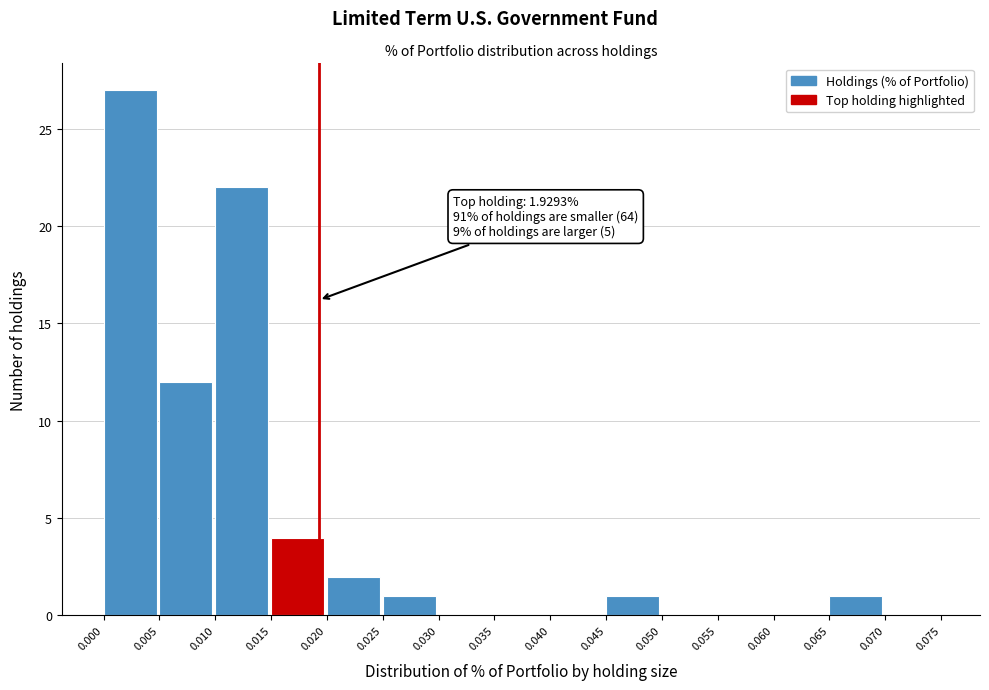

Which range on the x-axis has the tallest bar?

0.000 to 0.005